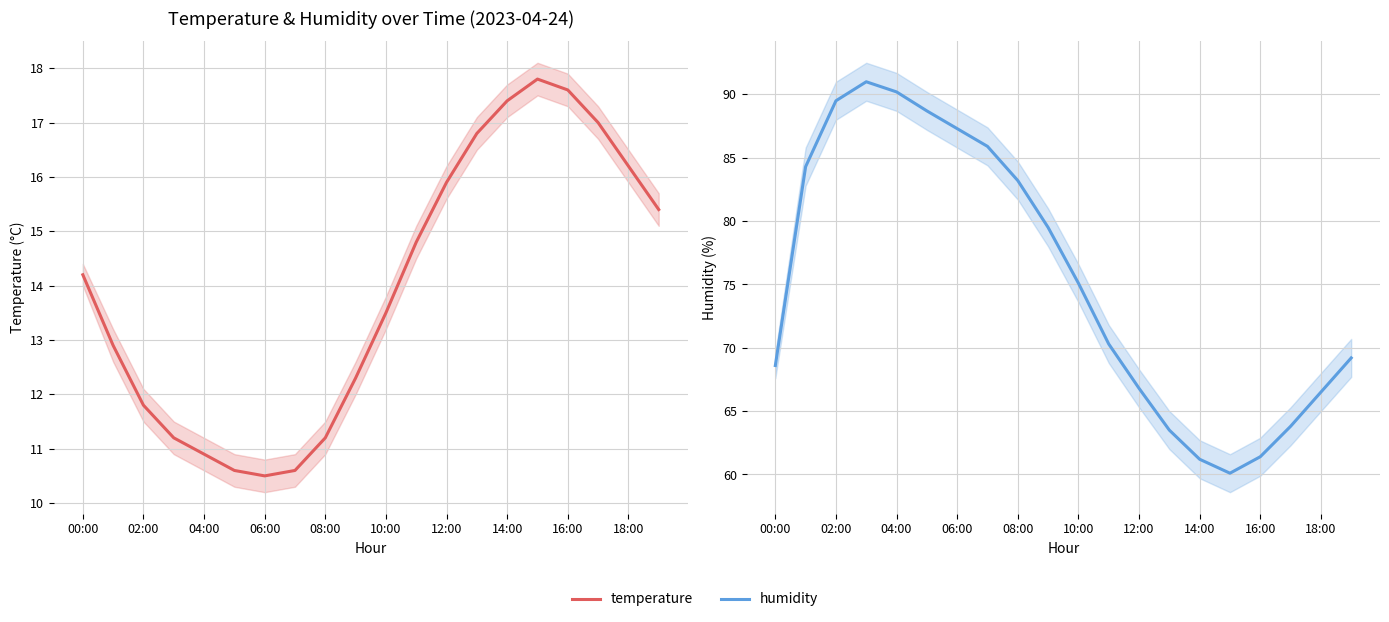

List the series in order of their peak value, highest first.

humidity, temperature